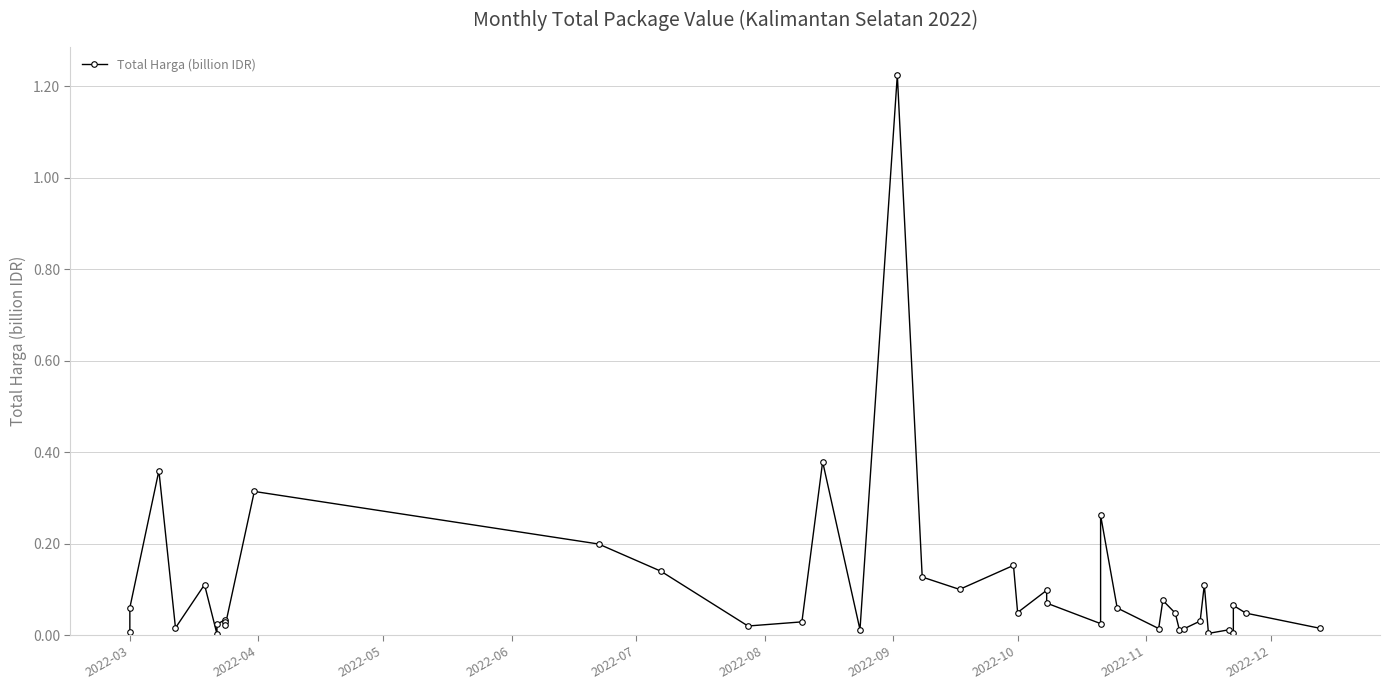

How many points are higher than both their immediate neighbors (excluding endpoints)?

13